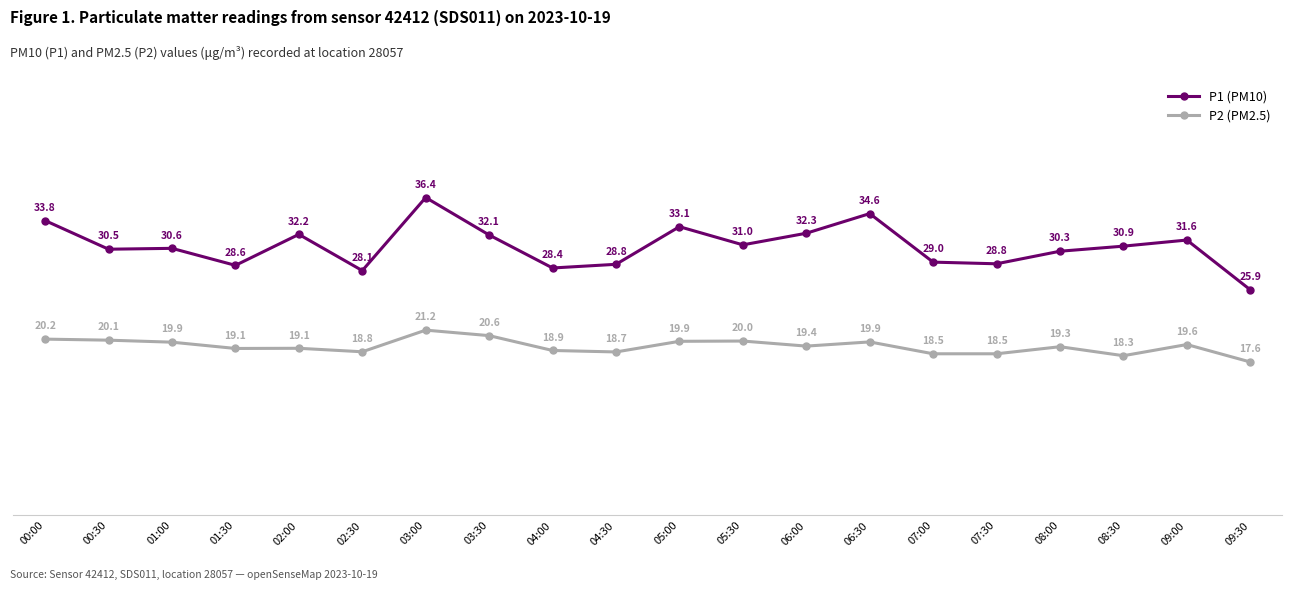

True or false: P2 (PM2.5) and P1 (PM10) intersect in this chart.

False